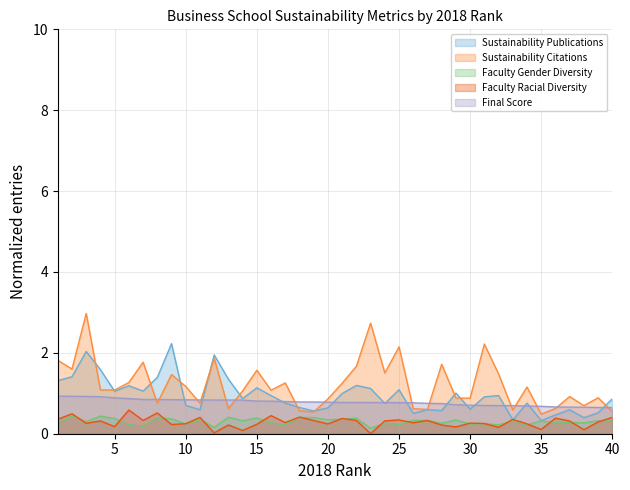

At which label is Sustainability Publications closest to 1?

21